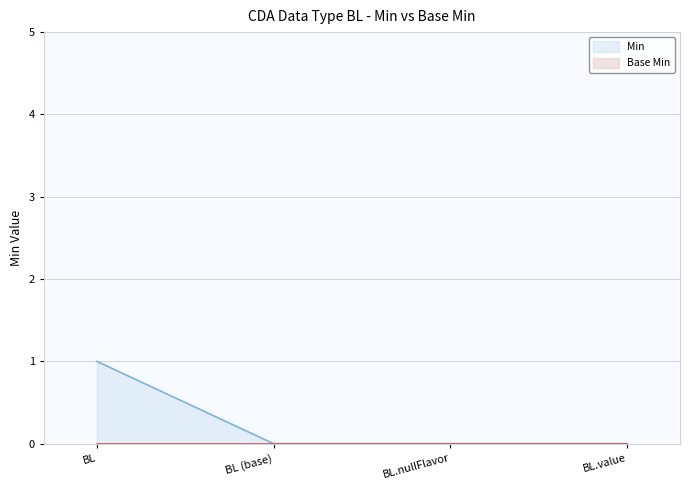

At which category does the chart reach its peak across all series?

BL